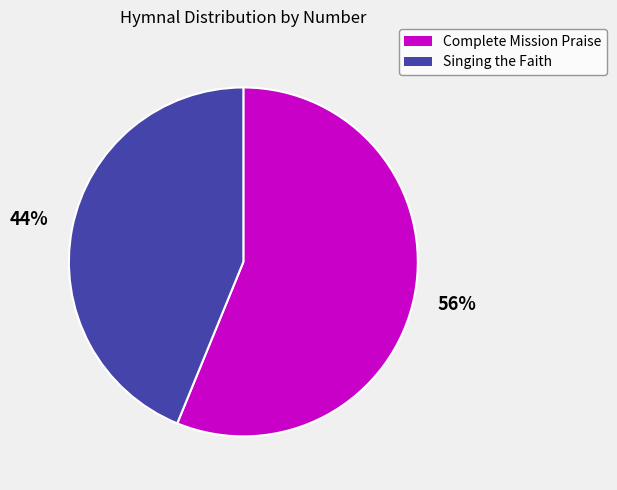

What percentage is the Singing the Faith slice, to the nearest percent?

44%